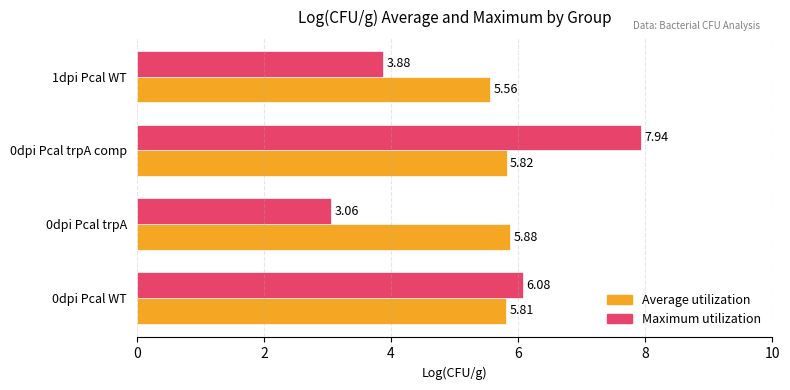

What is the greatest value displayed?

7.9